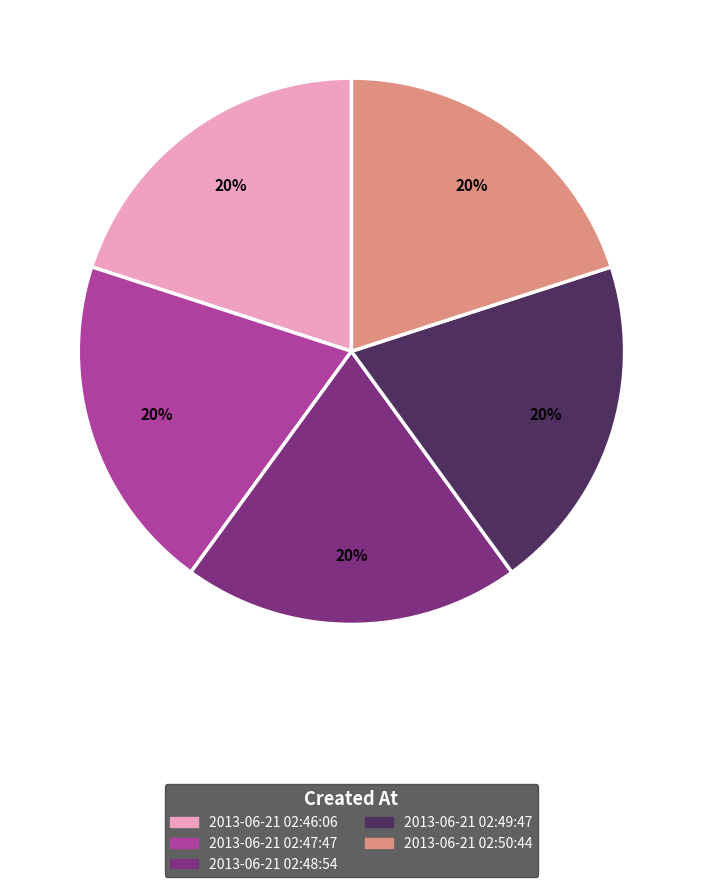

To the nearest percent, what is the average slice percentage?

20%